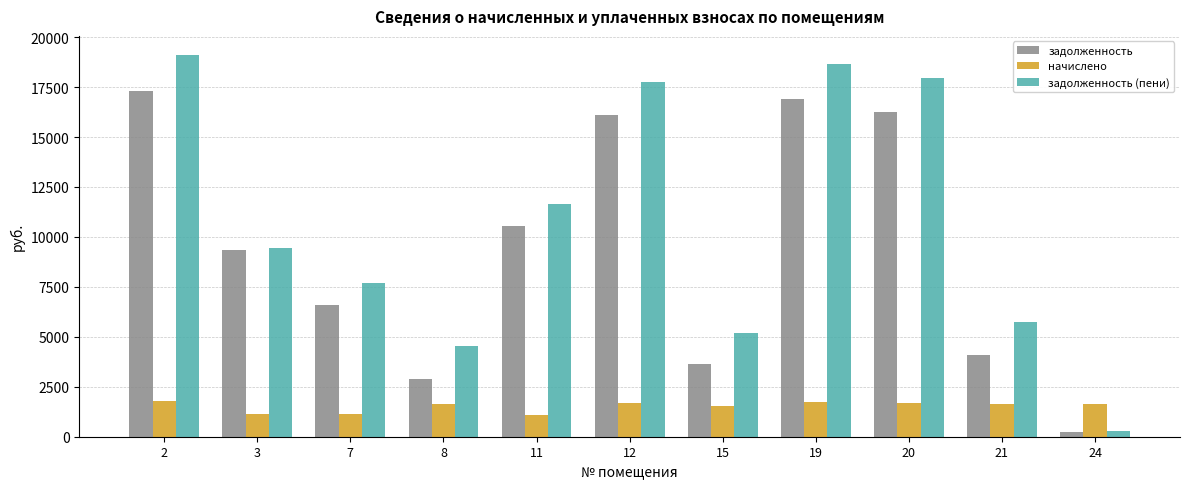

What is the value of the задолженность bar at the 2nd from the left?

9347.8